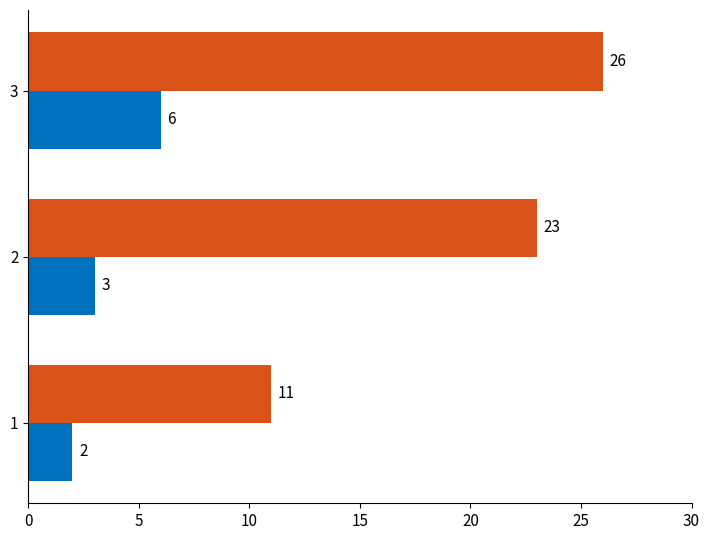

What is the greatest value displayed?

26